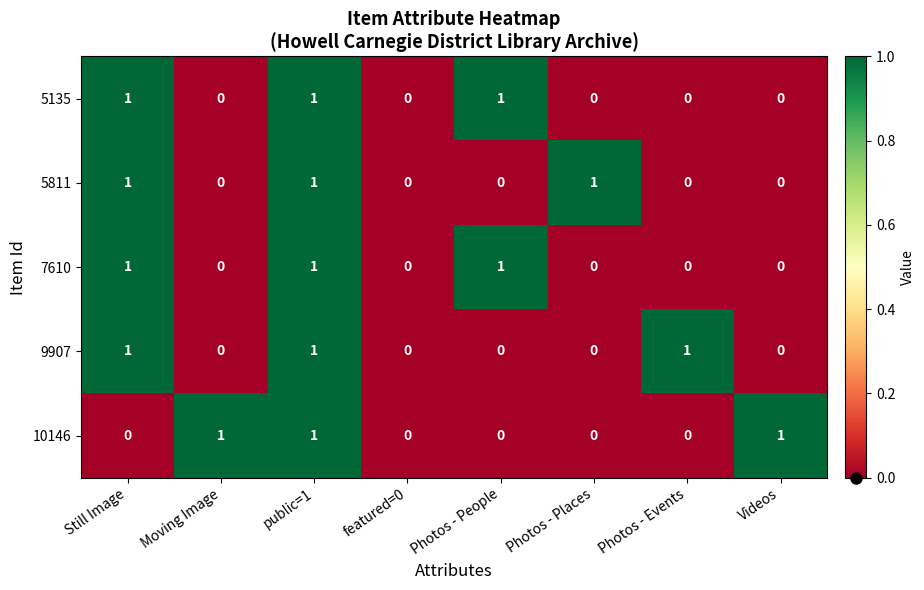

The value of 9907 at Photos - People is 0. True or false?

True